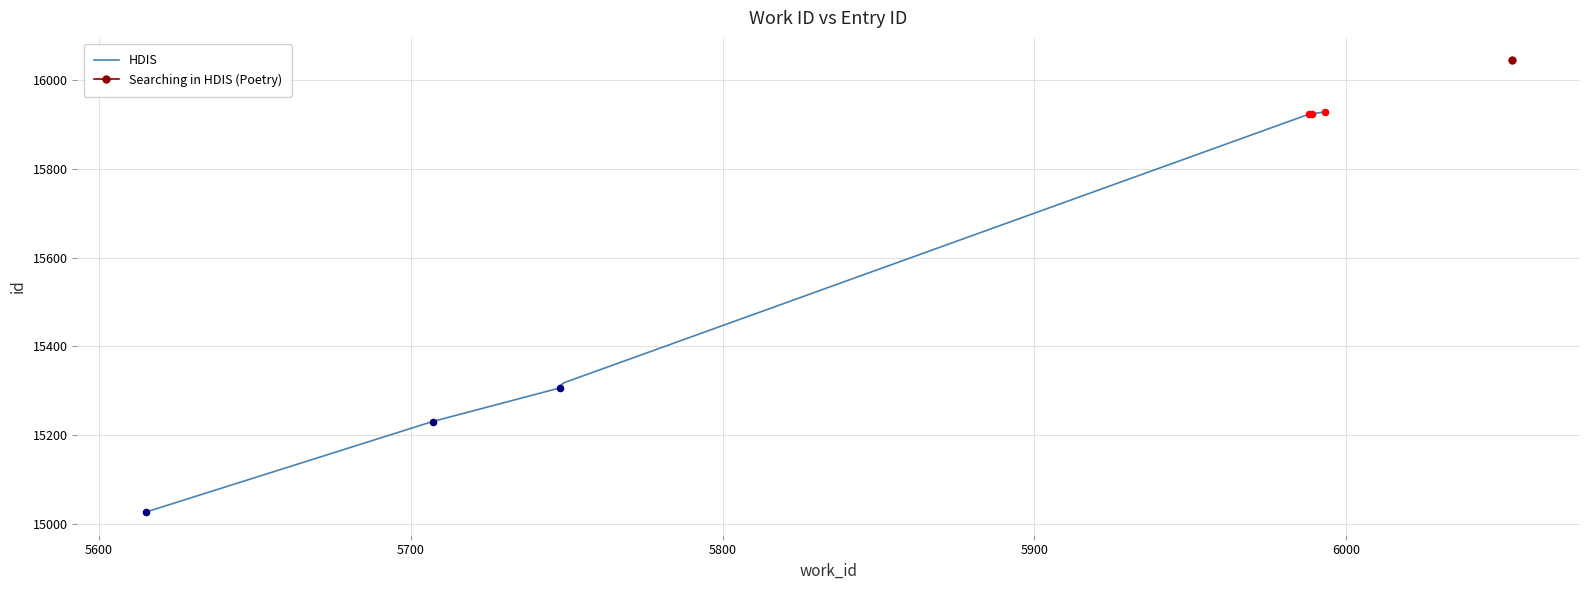

What is the ratio of the value at 5900 to the value at 5800?

1.0